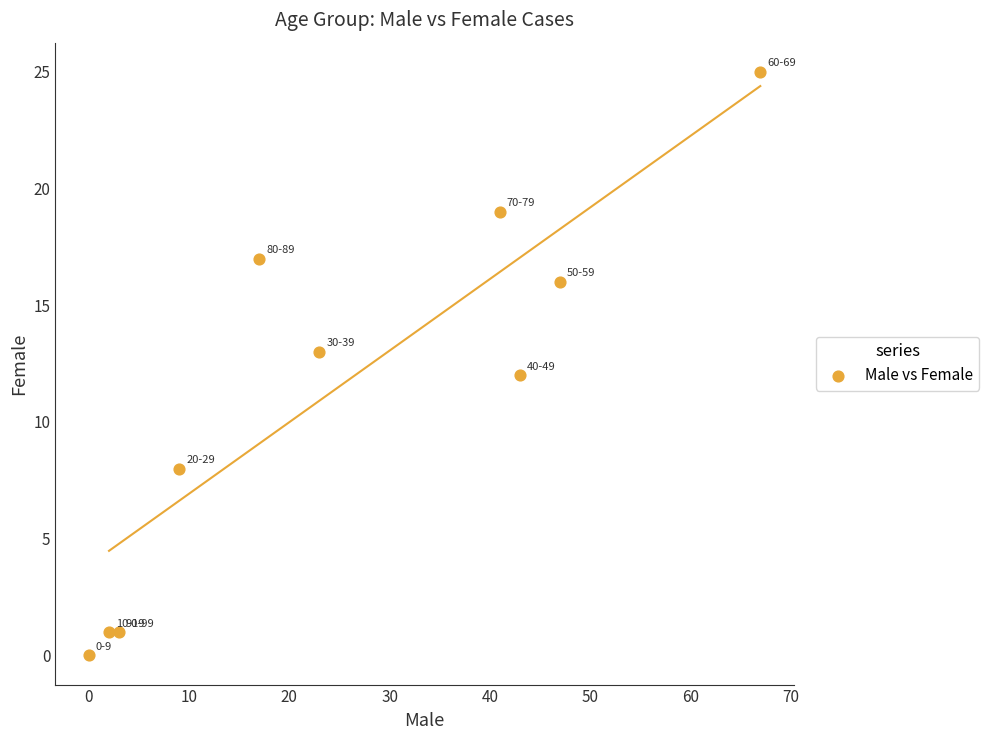

What is the range of Y values (max minus min)?

25